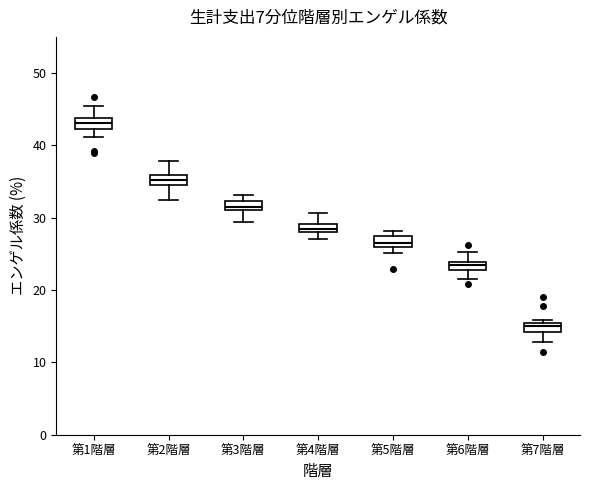

Where does the upper whisker of the box for 第4階層 end on the y-axis? The values are not printed on the chart, so give them approximately, as read against the axis.

31